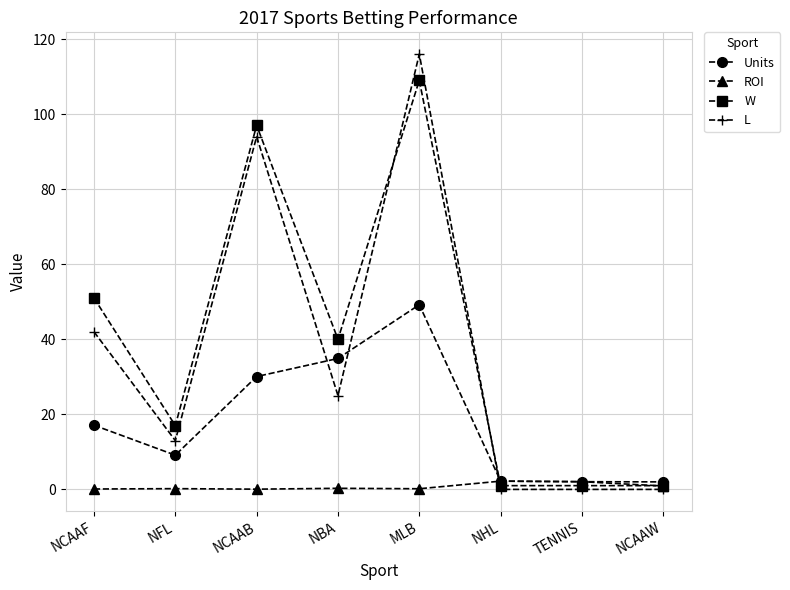

The L series shows 32.5 at NCAAB. True or false?

False